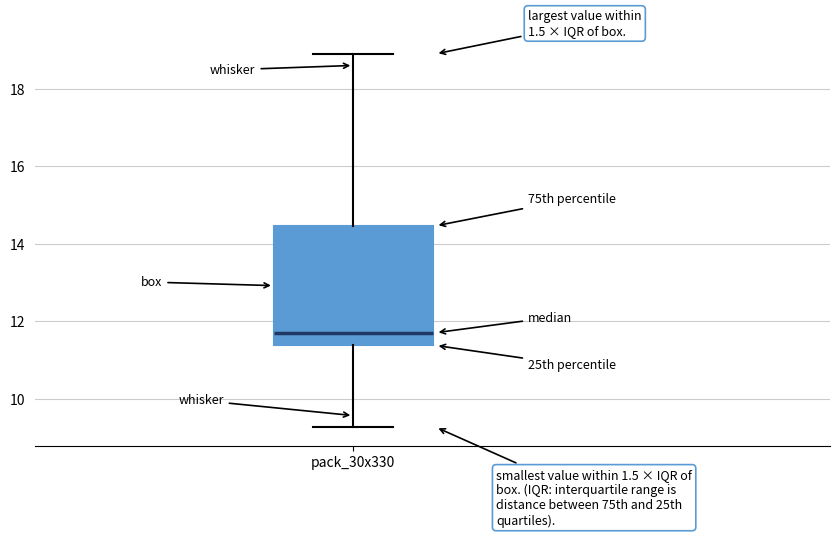

Transcribe this box plot: give where the median line is, the range the box spans, and where the two whiskers end, as read against the y-axis. The values are not printed on the chart, so give them approximately, as read against the axis.

median 11.8, box 11.4 to 14.4, whiskers 9.2 to 19.0